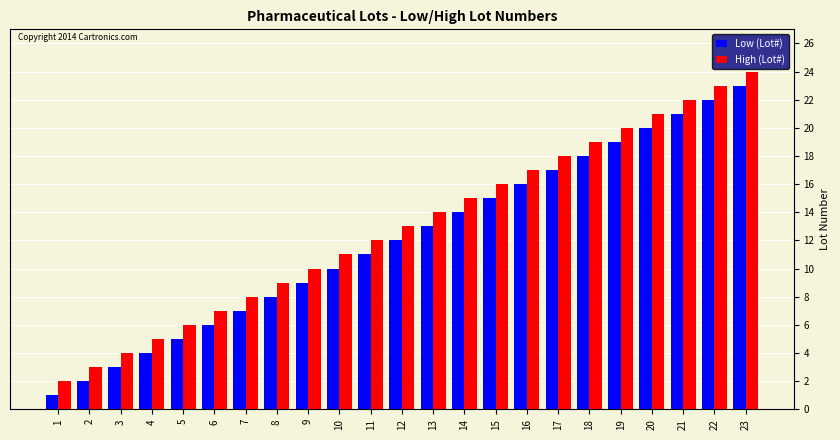

Rank the categories by High (Lot#) value from highest to lowest.

23, 22, 21, 20, 19, 18, 17, 16, 15, 14, 13, 12, 11, 10, 9, 8, 7, 6, 5, 4, 3, 2, 1